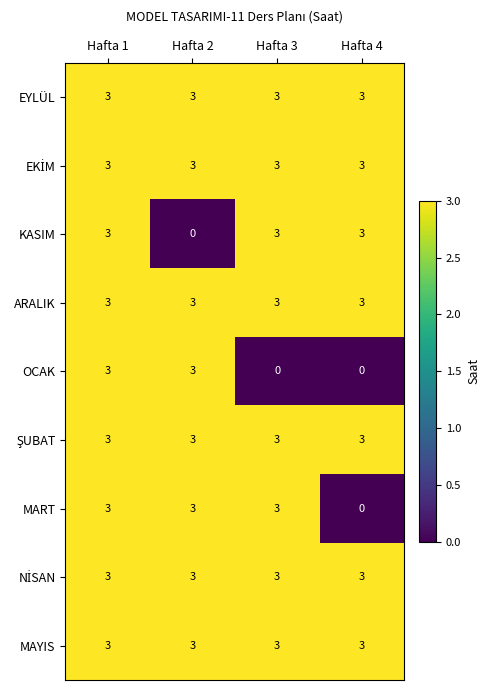

Between Hafta 3 and Hafta 4, which series saw the biggest shift?

MART